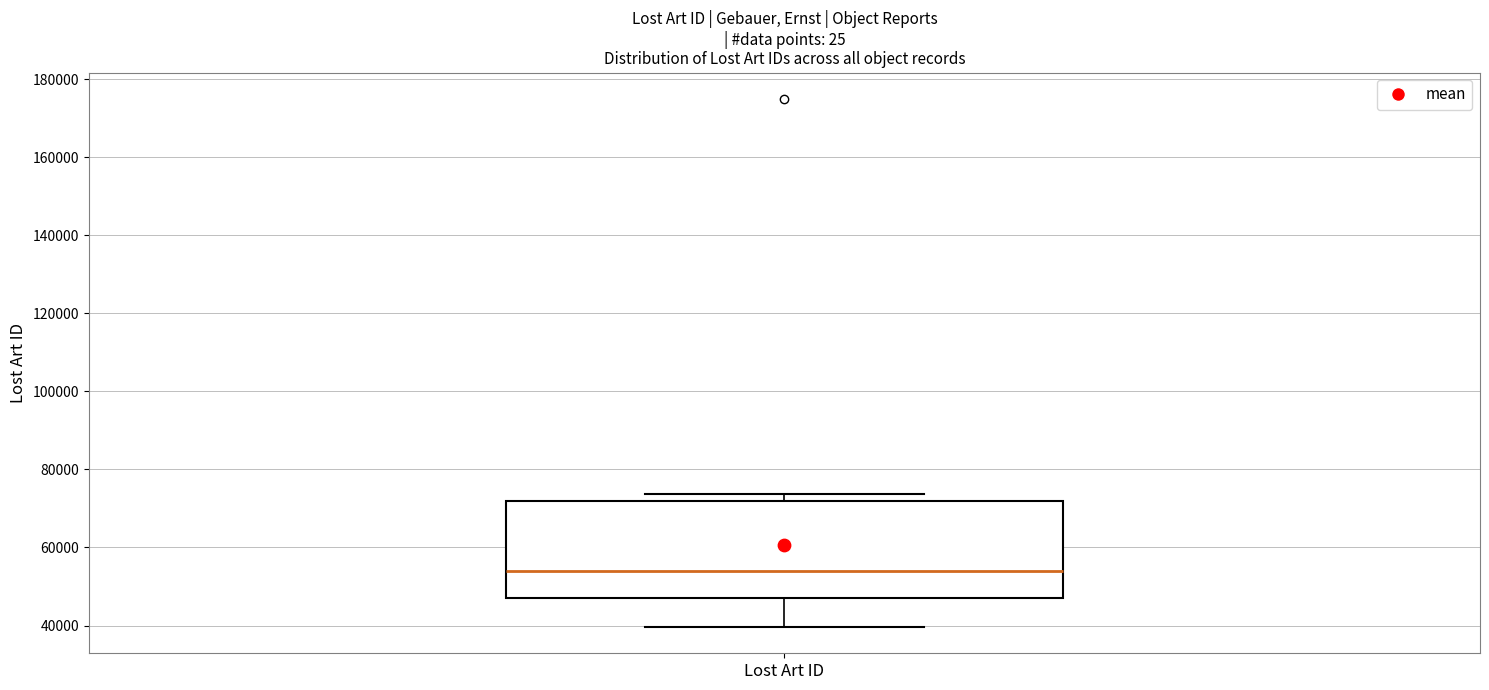

Read this box plot against the y-axis: the position of the median line, the range covered by the box, and the ends of both whiskers. The values are not printed on the chart, so give them approximately, as read against the axis.

median 54000, box 48000 to 72000, whiskers 40000 to 74000